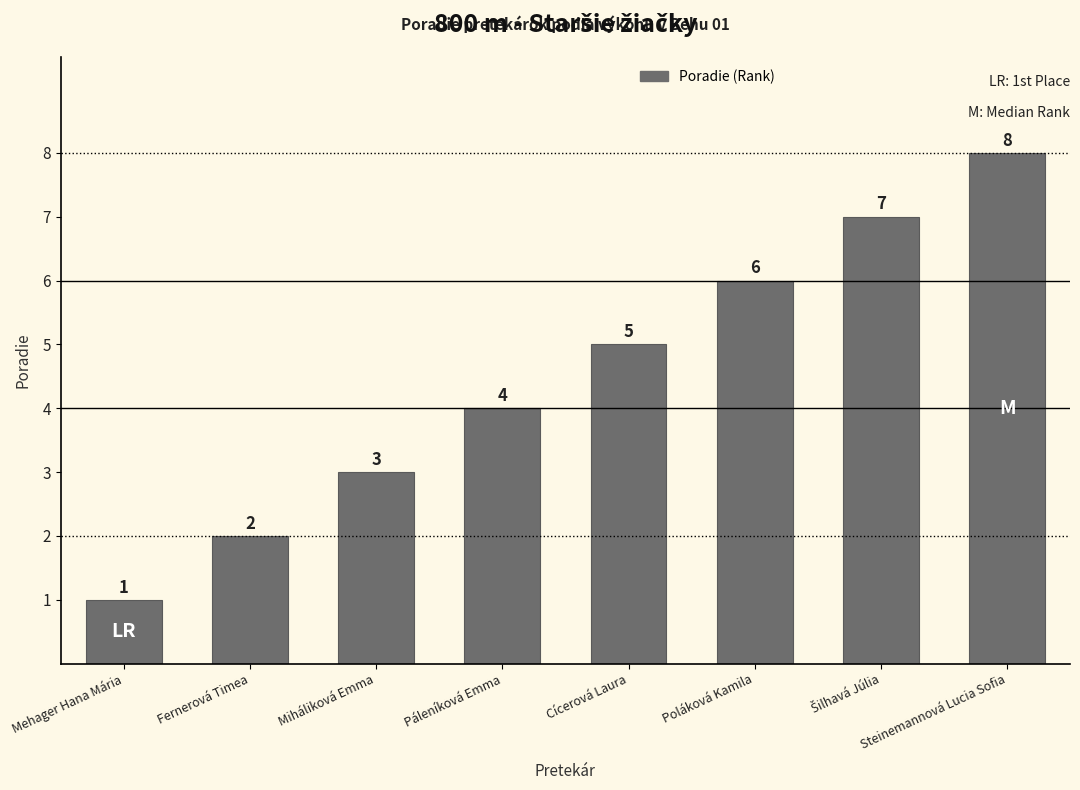

What is the change in value from Poláková Kamila to Steinemannová Lucia Sofia?

+2